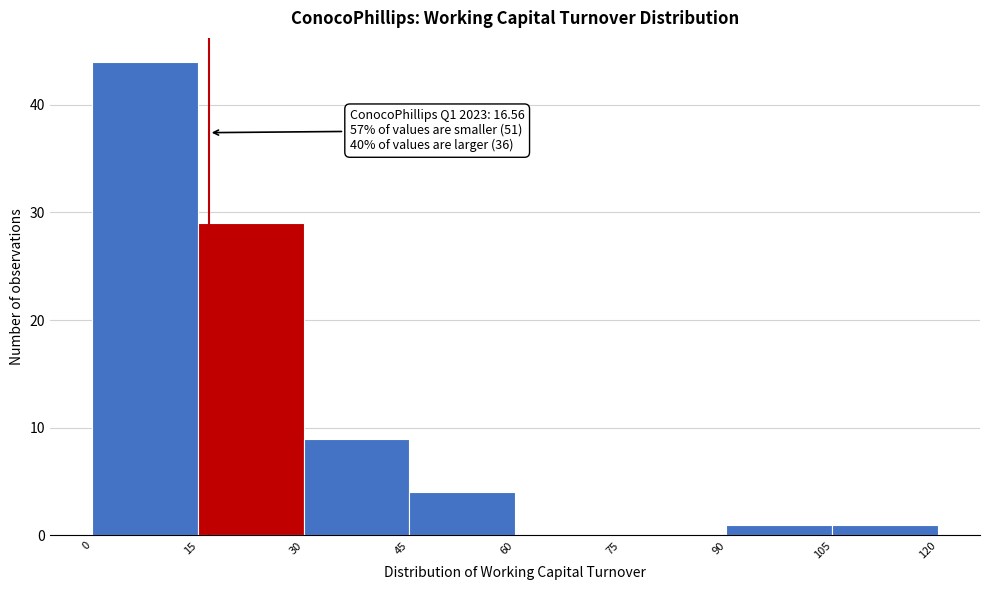

Which range on the x-axis has the tallest bar?

0 to 15